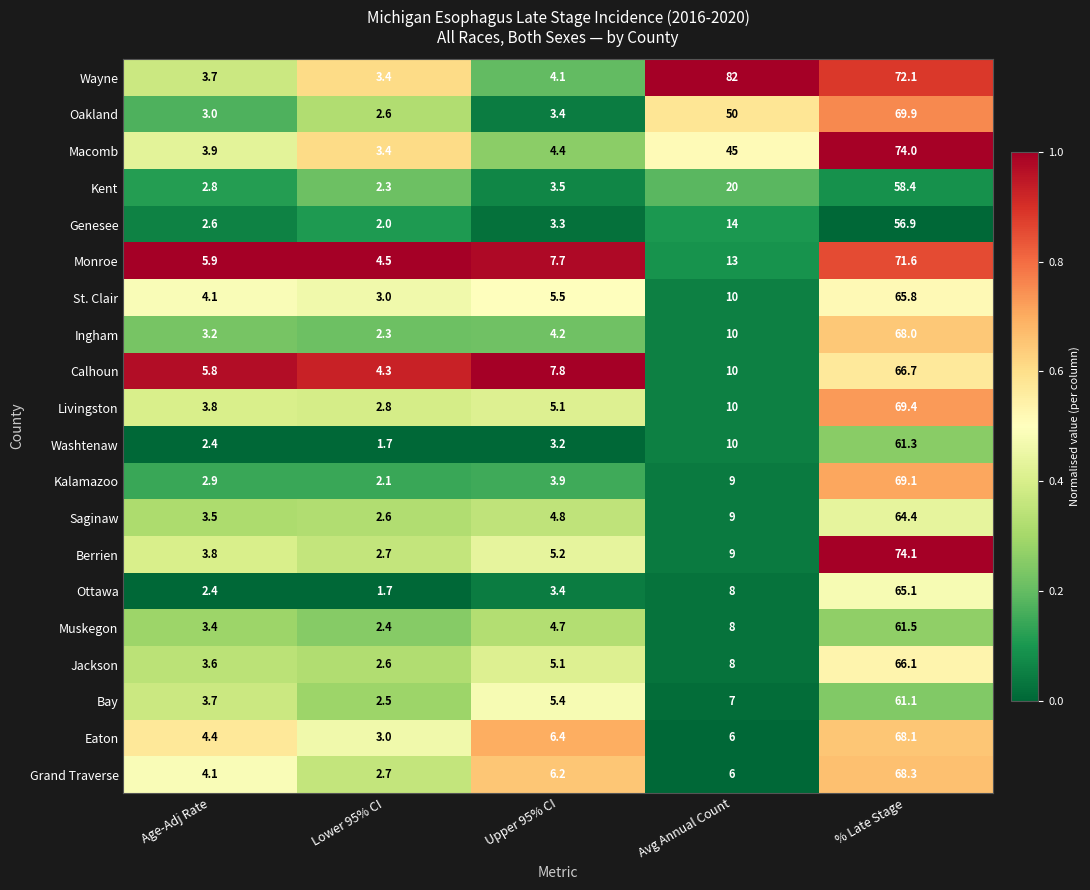

Rank the series at % Late Stage from lowest to highest value.

Genesee, Kent, Bay, Washtenaw, Muskegon, Saginaw, Ottawa, St. Clair, Jackson, Calhoun, Ingham, Eaton, Grand Traverse, Kalamazoo, Livingston, Oakland, Monroe, Wayne, Macomb, Berrien